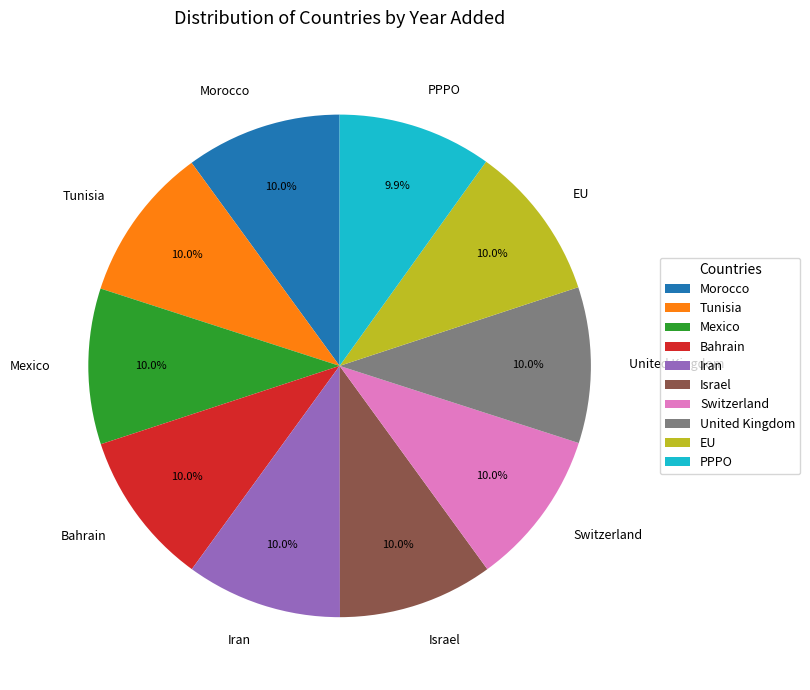

Count the number of slices in the pie.

10